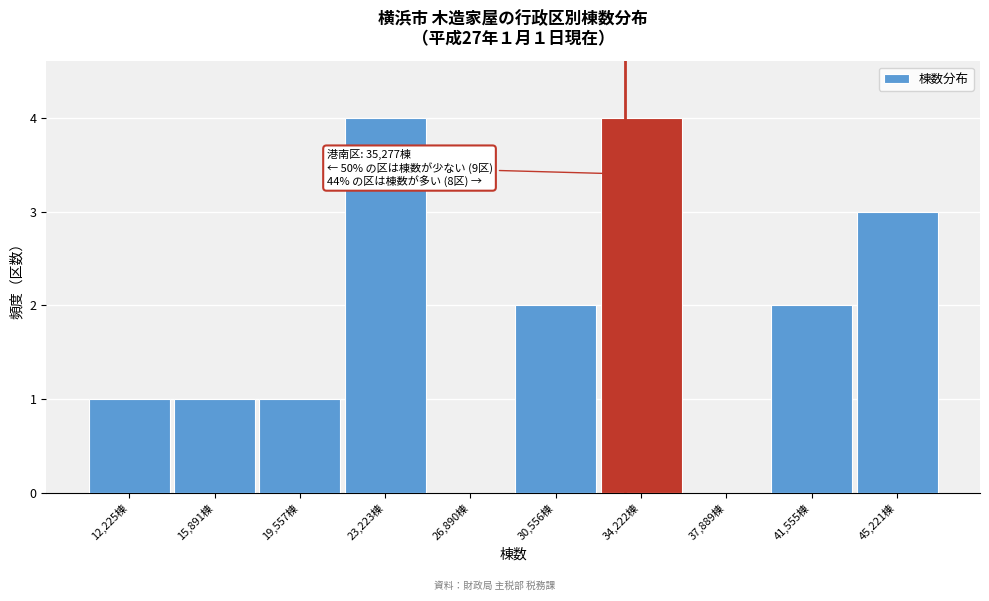

Reading right to left, list all the values displayed in this chart.

45,221棟=3	41,555棟=2	37,889棟=0	34,222棟=4	30,556棟=2	26,890棟=0	23,223棟=4	19,557棟=1	15,891棟=1	12,225棟=1